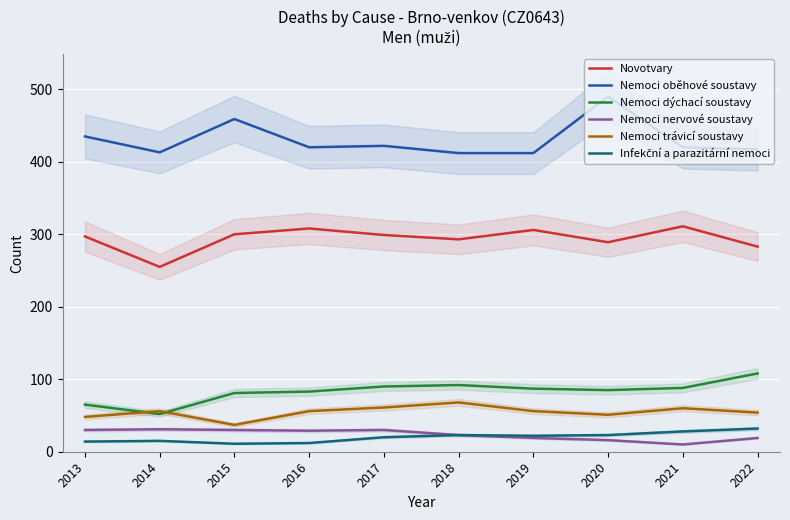

Where is the first local minimum for Nemoci oběhové soustavy?

2014